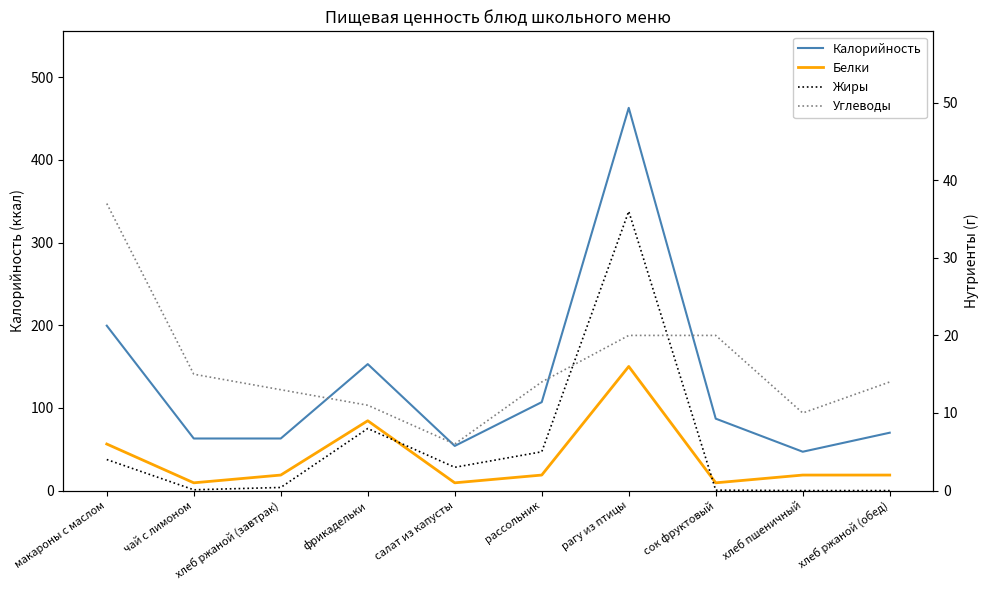

Which category has the highest value across all series?

рагу из птицы